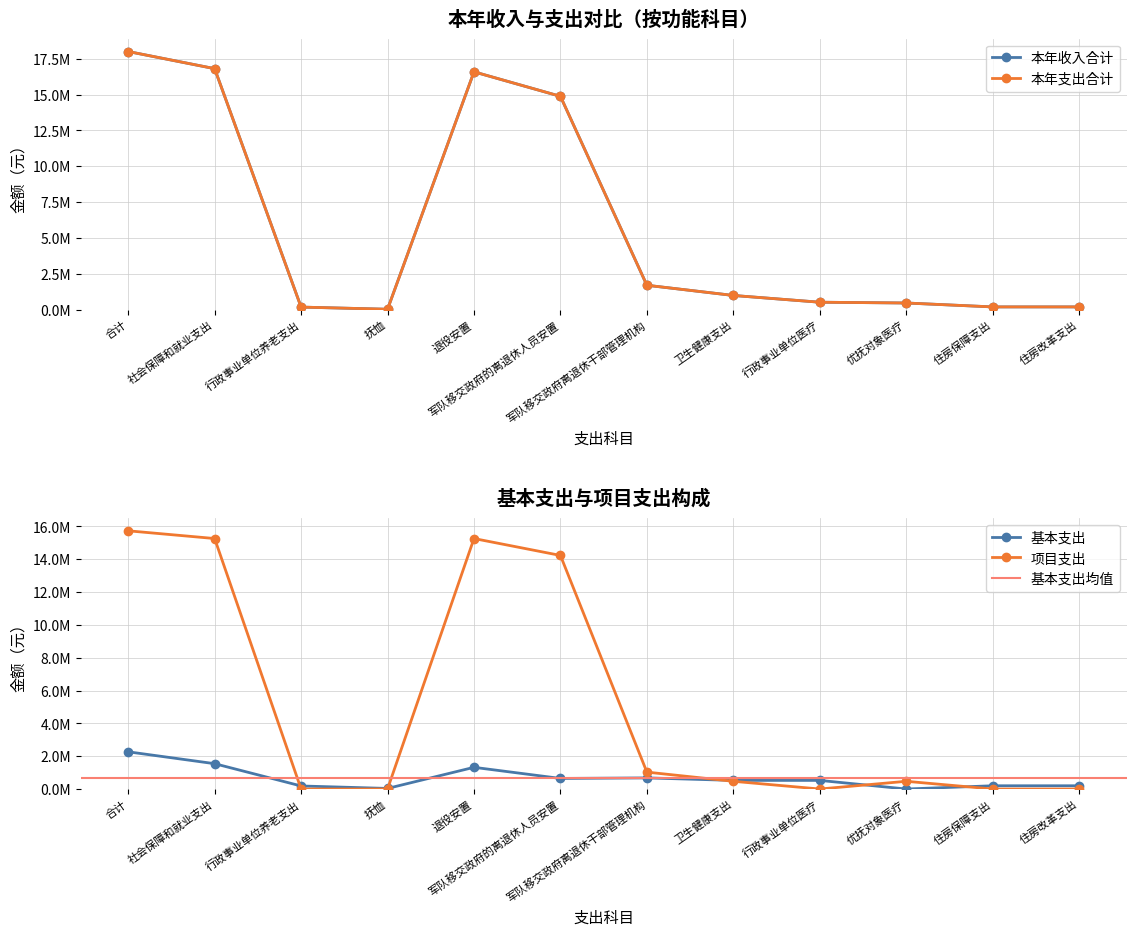

How many positive values does the 基本支出 series have?

11